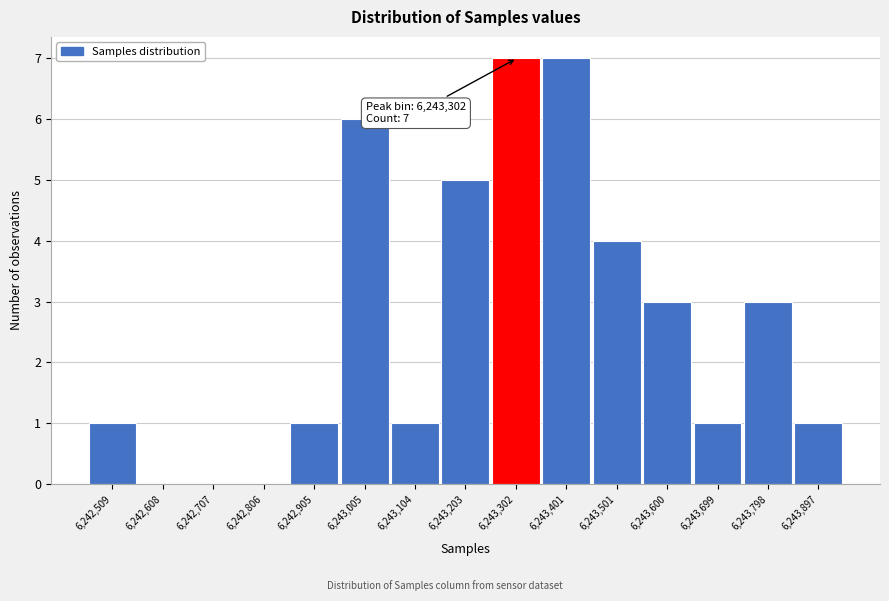

Reading right to left, extract all data points from this chart.

6,243,897=1	6,243,798=3	6,243,699=1	6,243,600=3	6,243,501=4	6,243,401=7	6,243,302=7	6,243,203=5	6,243,104=1	6,243,005=6	6,242,905=1	6,242,806=0	6,242,707=0	6,242,608=0	6,242,509=1